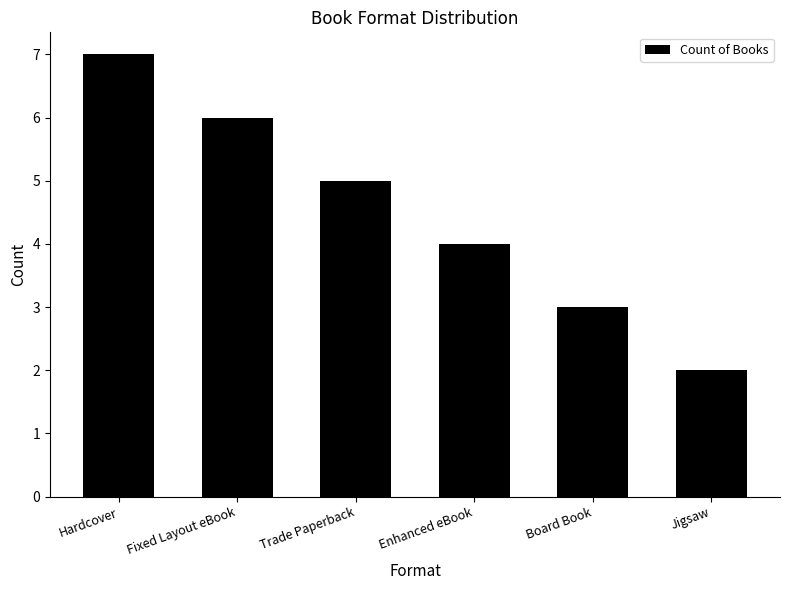

List the labels in order of value, smallest first.

Jigsaw, Board Book, Enhanced eBook, Trade Paperback, Fixed Layout eBook, Hardcover